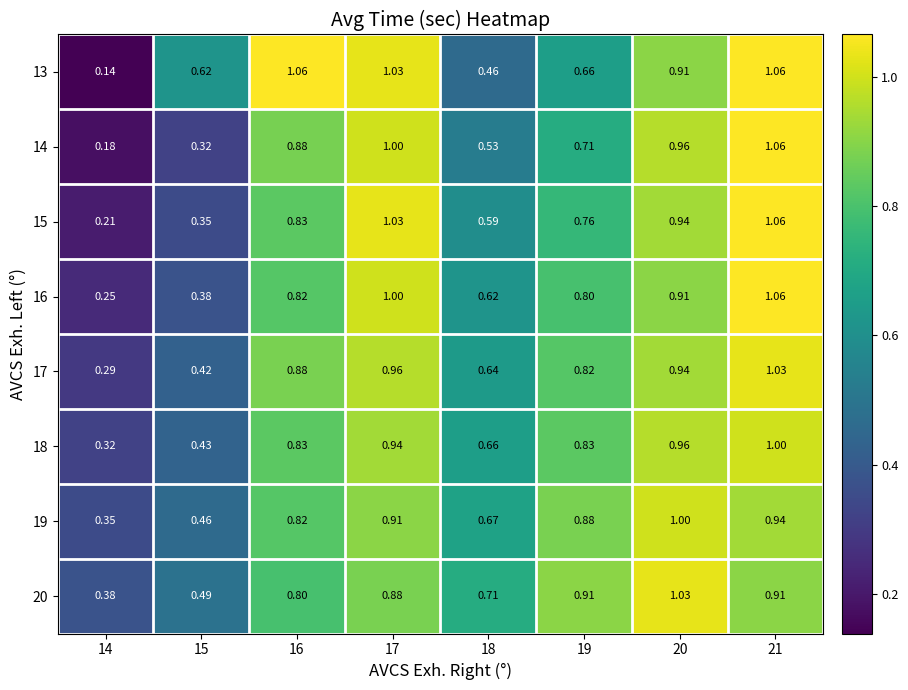

Is the value of 18 at 21 greater than the value of 17 at 21?

No